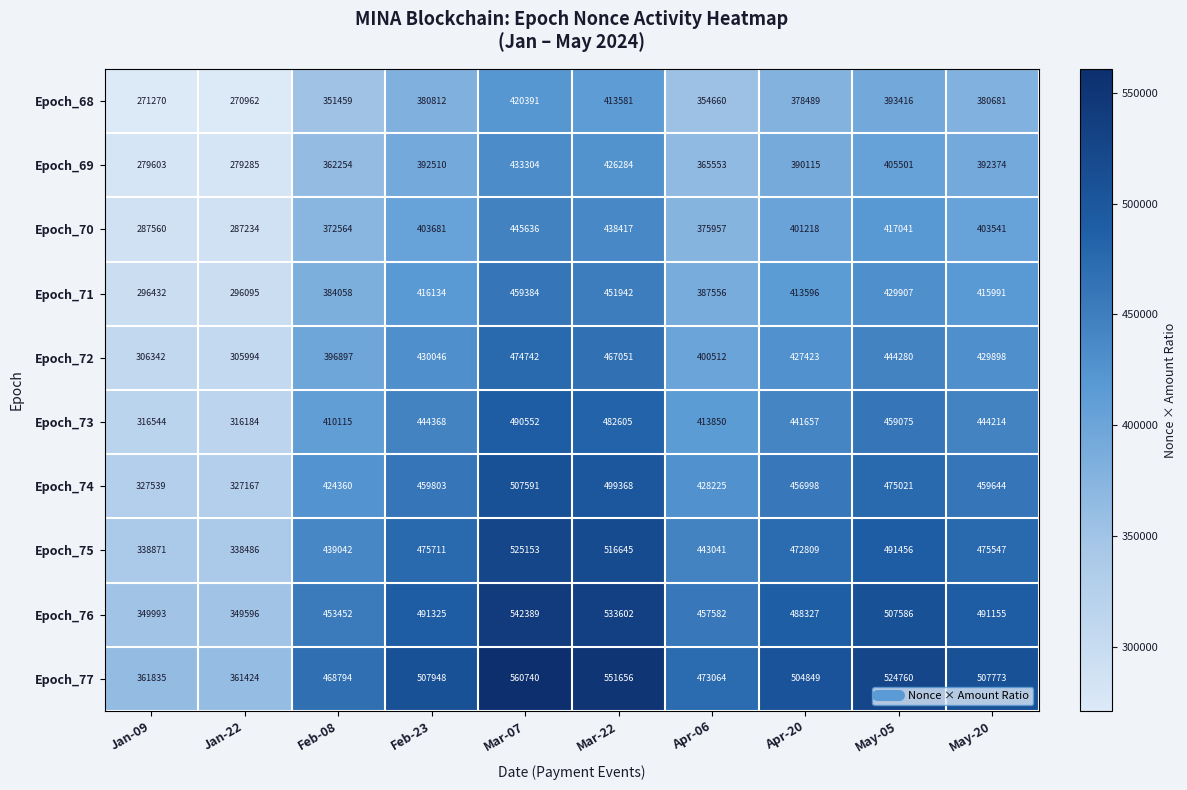

Which series has the largest total across all categories?

Epoch_77